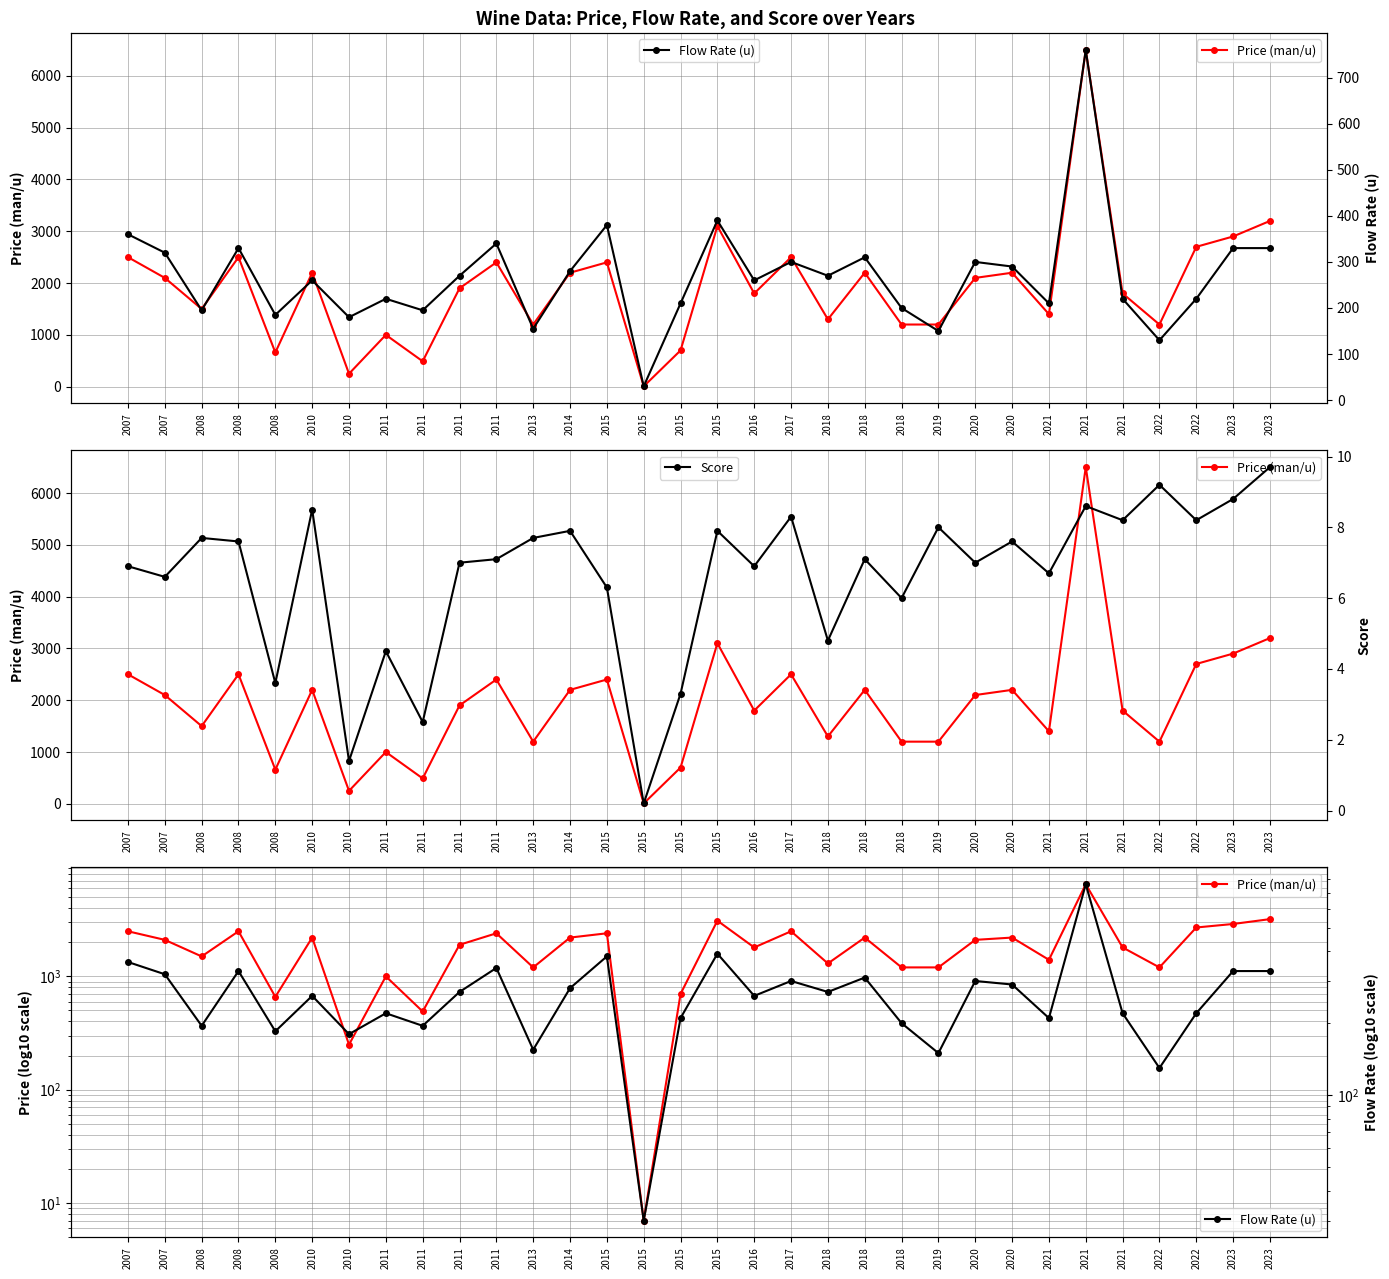

At how many categories does at least one series exceed 3136?

2